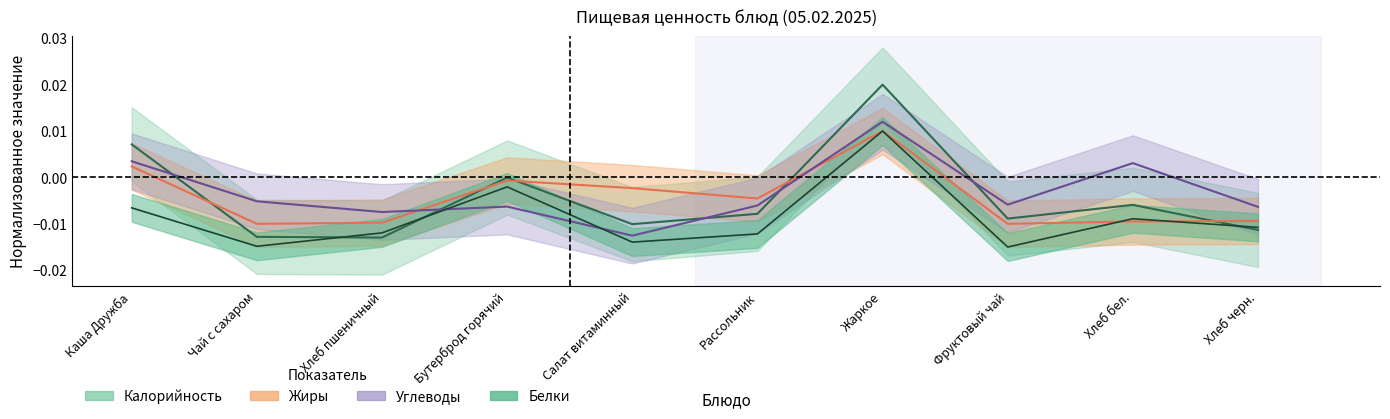

Is the value of Калорийность at Каша Дружба greater than the value of Углеводы at Рассольник?

Yes